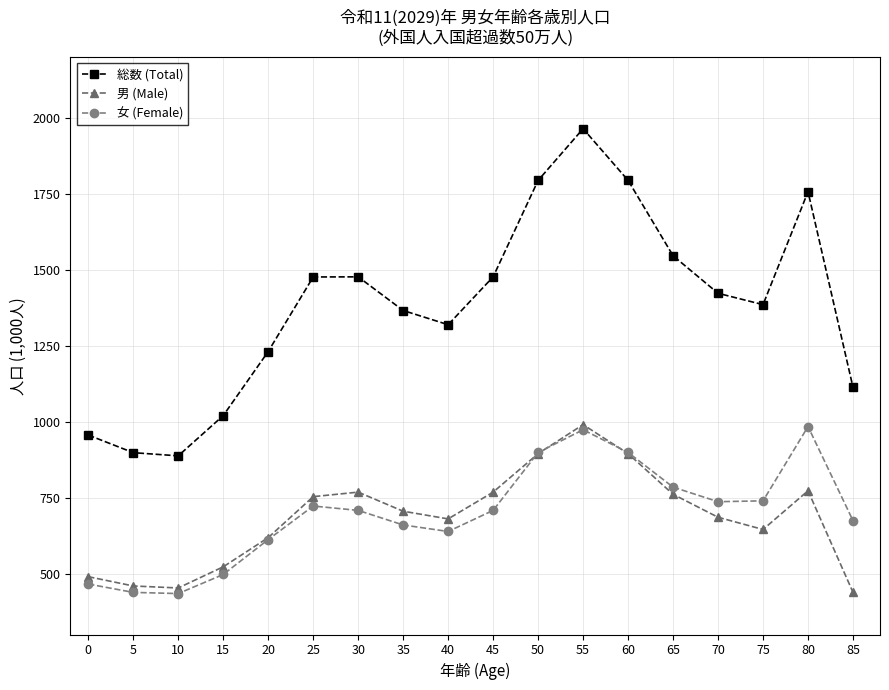

What is the maximum value for 女 (Female)?

984.1